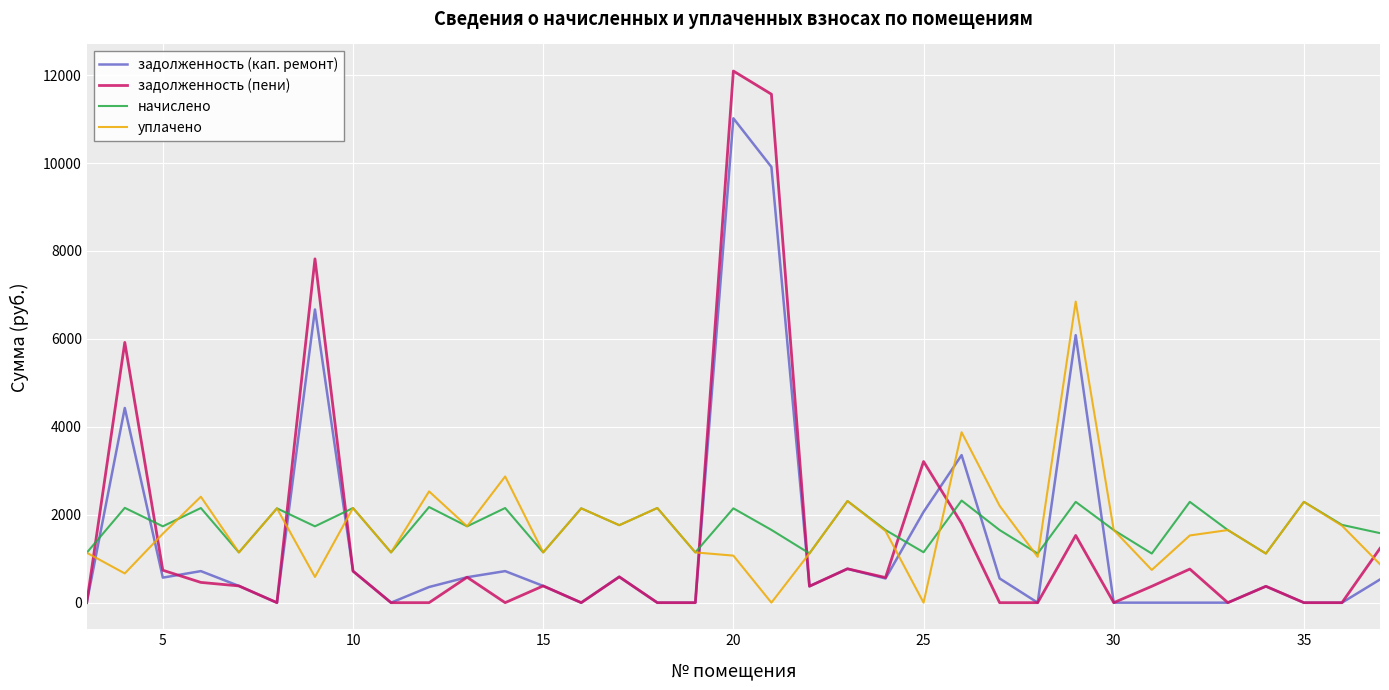

Which series has the widest spread of values?

задолженность (пени)